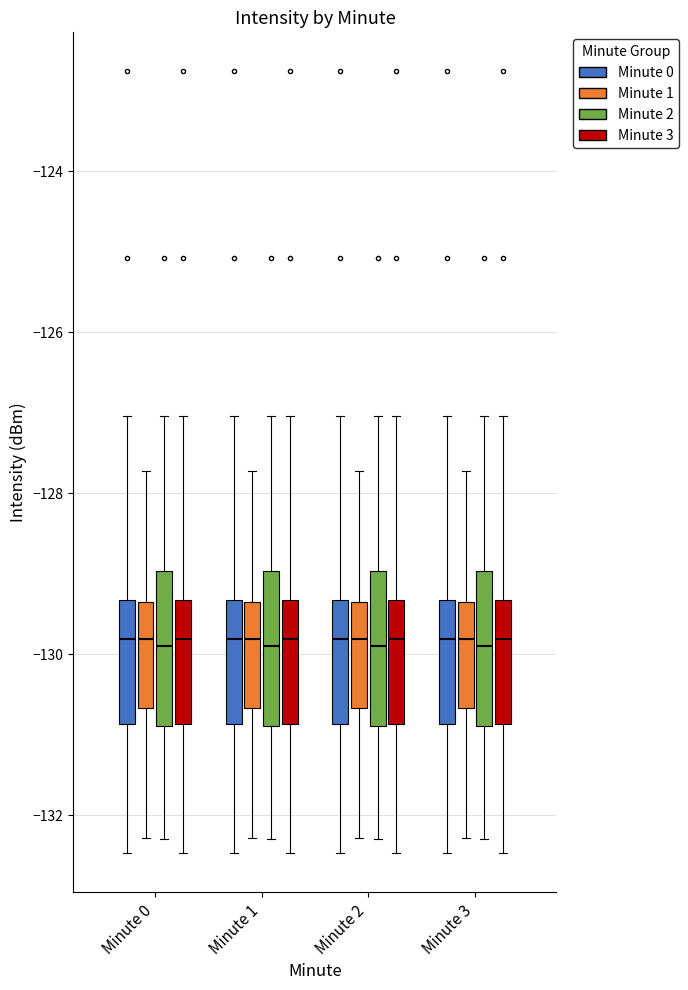

Where is the upper edge of the box for Minute 3 (Minute 0) on the y-axis? The values are not printed on the chart, so give them approximately, as read against the axis.

-129.4